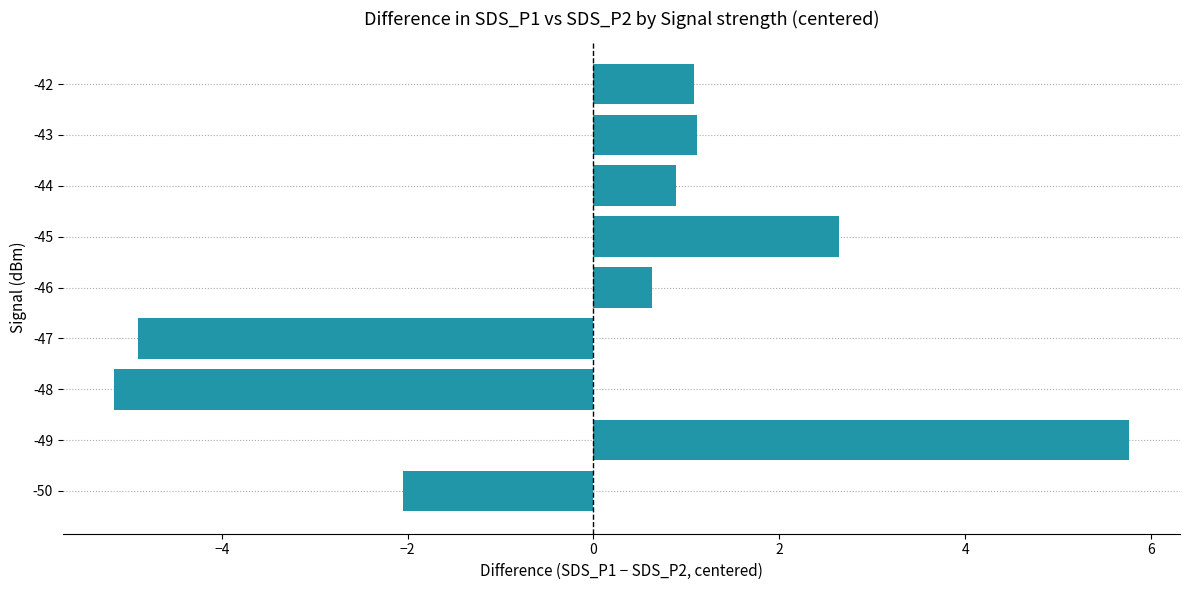

Between -48 and -43, which is larger?

-43